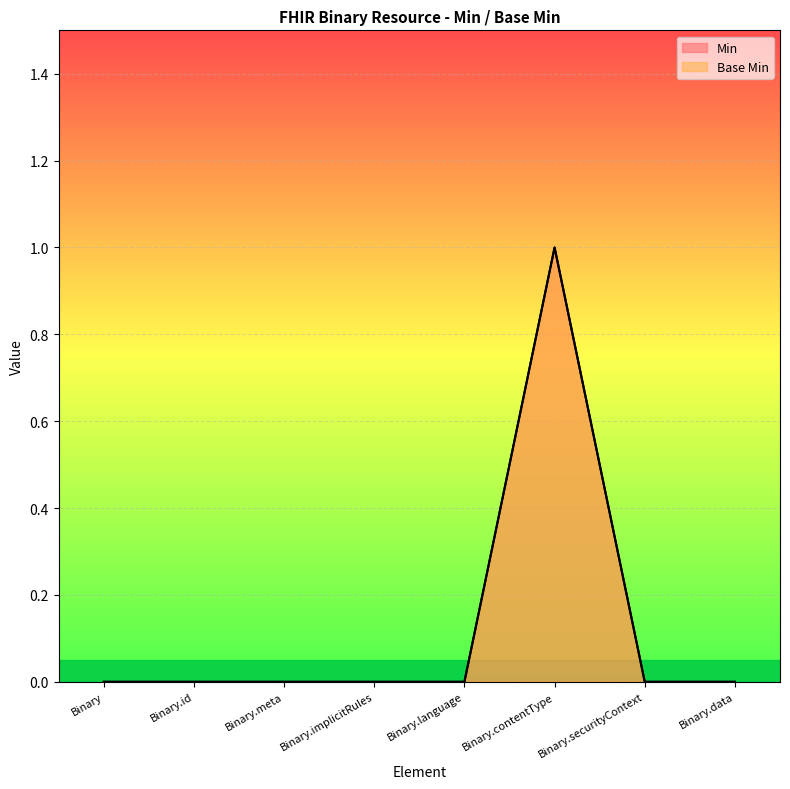

What is the maximum value for Base Min?

1